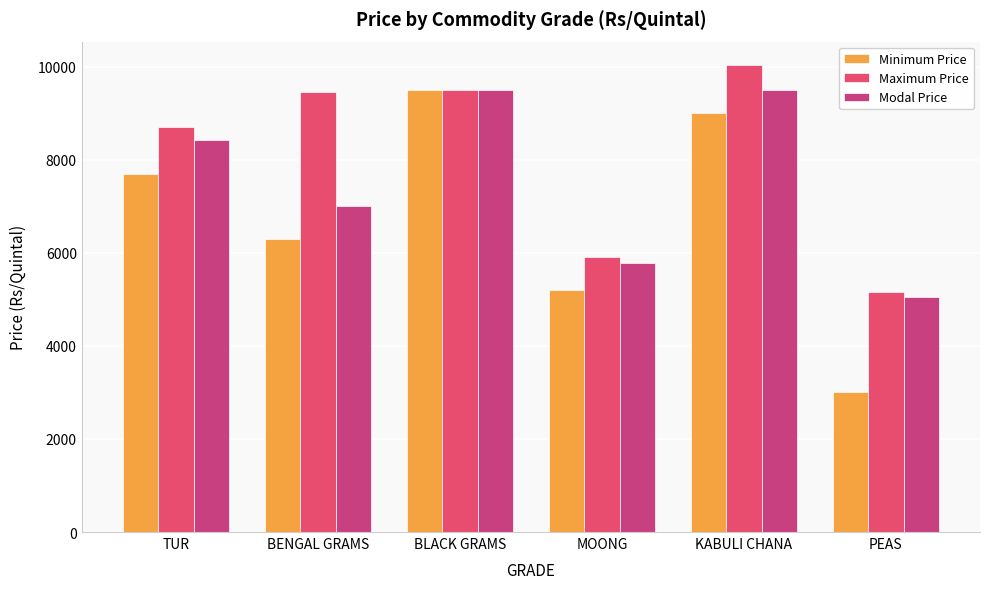

Which series changed the most between TUR and BENGAL GRAMS?

Modal Price